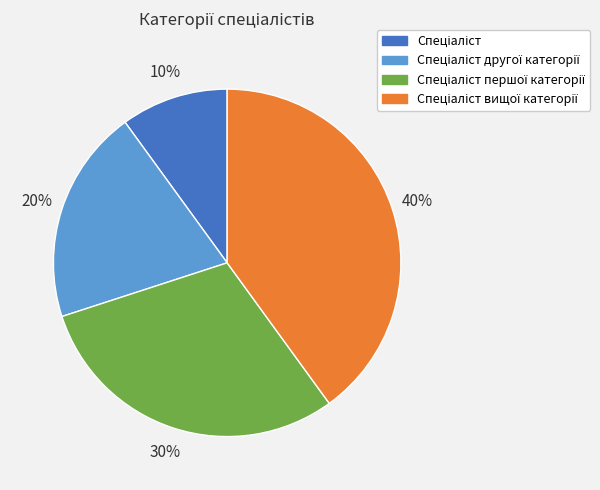

Is there any slice that represents more than half of the pie?

No